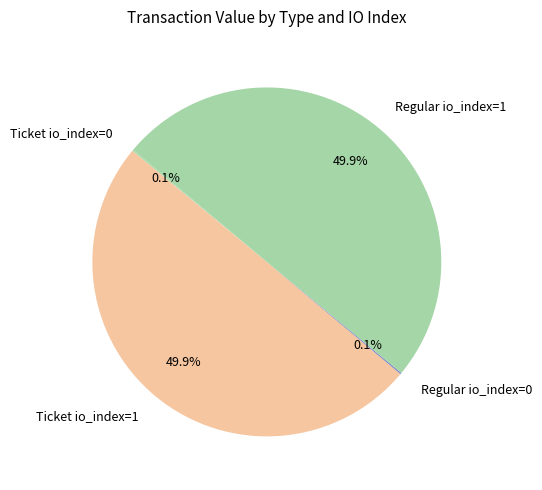

Combined, do Ticket io_index=1 and Regular io_index=1 account for over 50%?

Yes